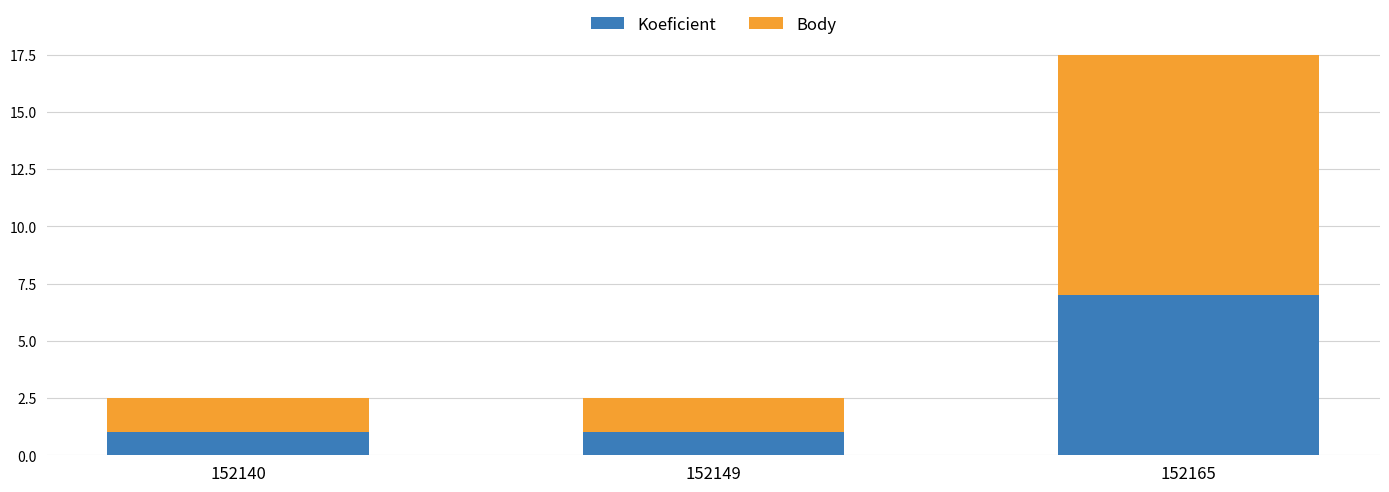

What is the highest value of the Koeficient series?

7.0